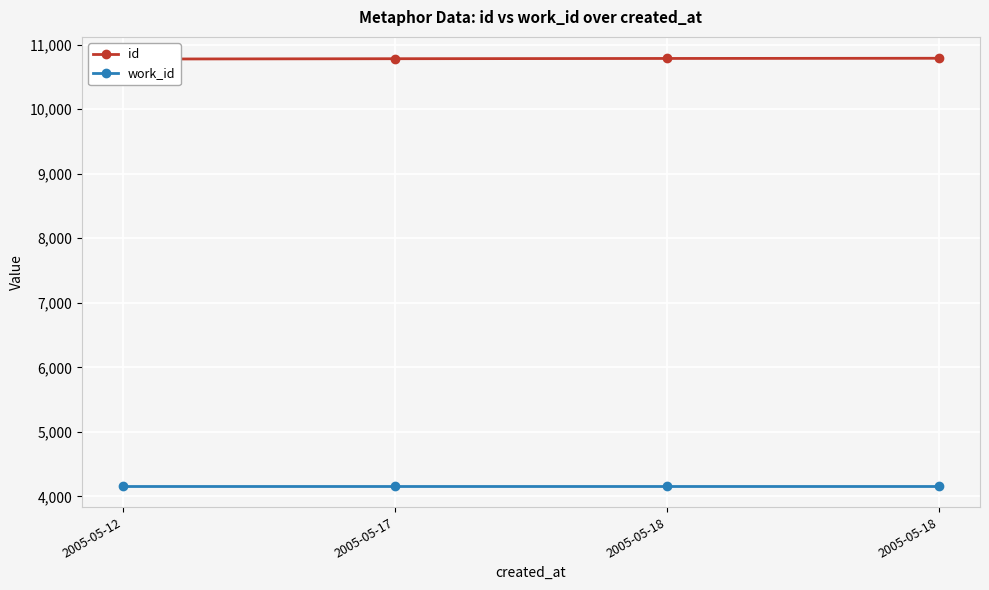

Which series has the largest total across all categories?

id